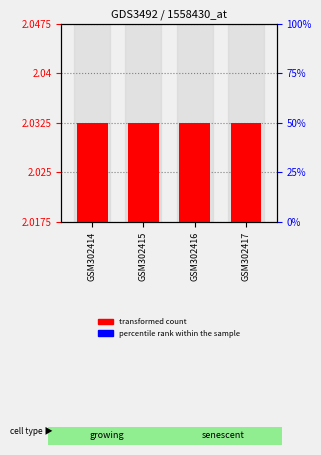

Rank the series at GSM302417 from lowest to highest value.

percentile rank within the sample, transformed count